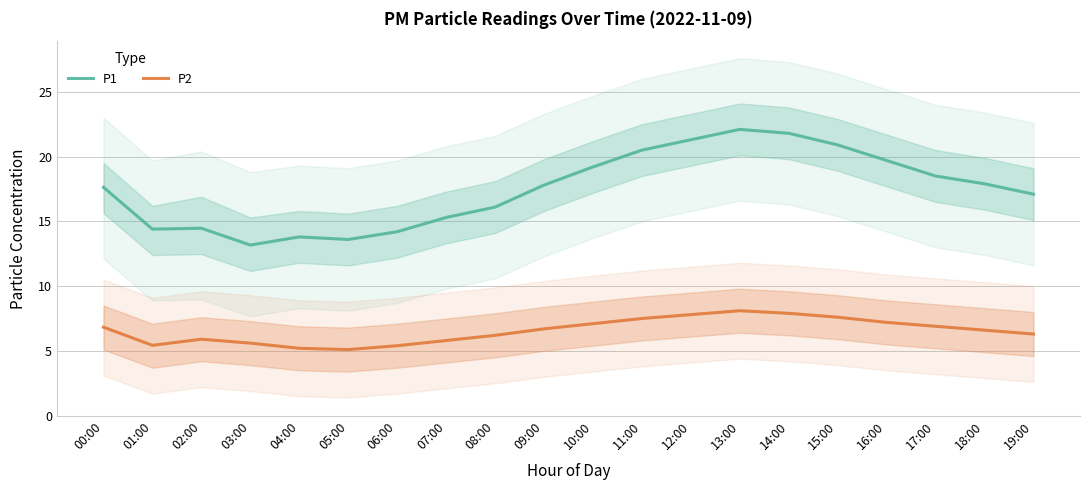

What is the difference between the maximum and minimum values in the P1 series?

8.9